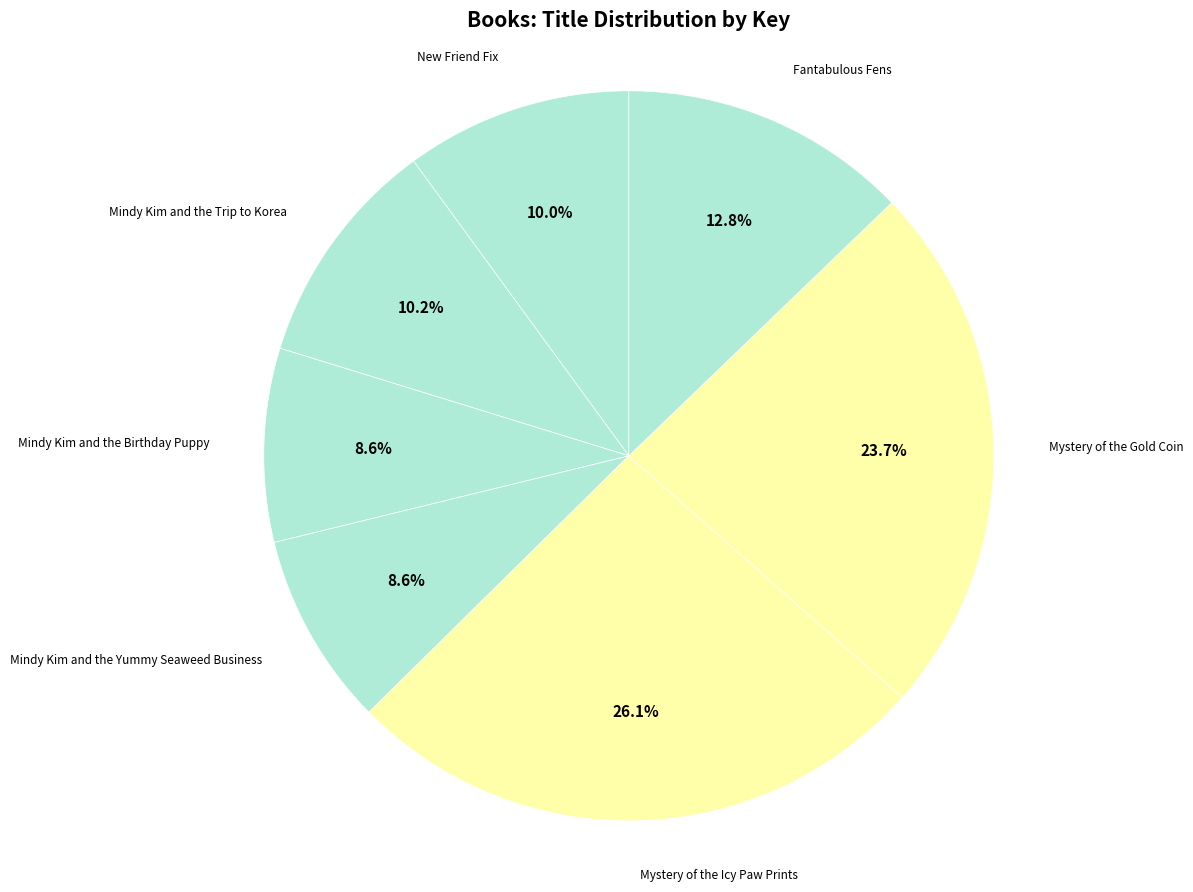

How many slices are in this pie chart?

7